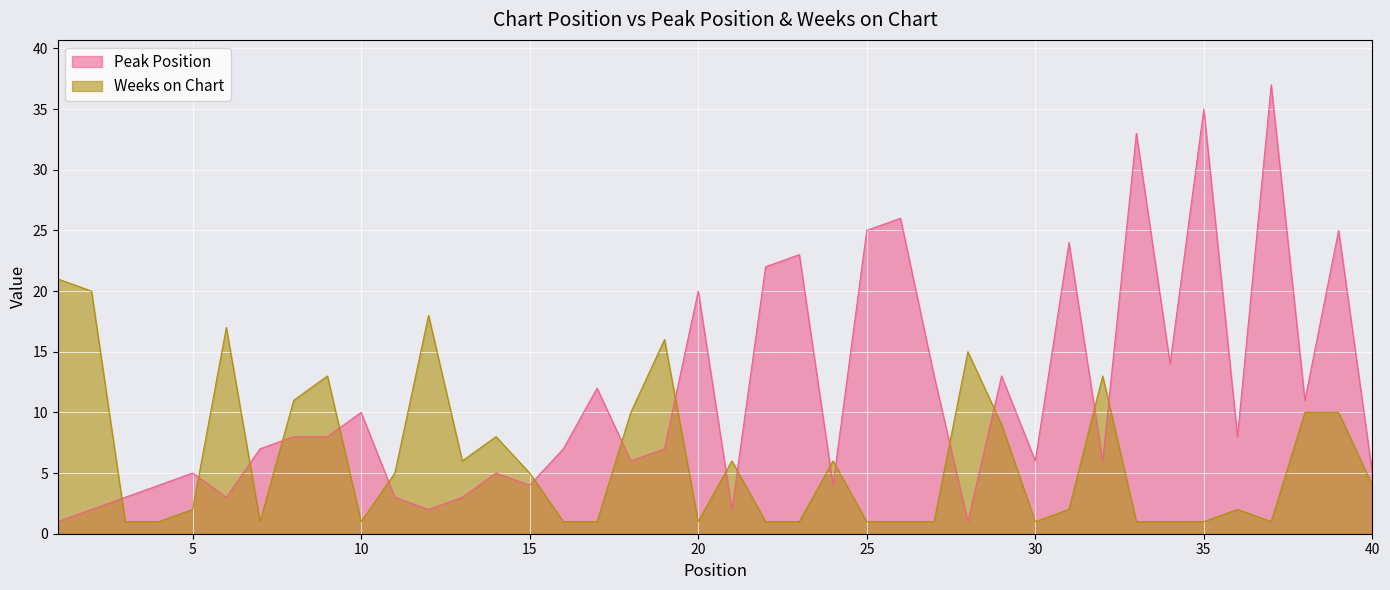

At 8, list the series in order from largest to smallest.

Weeks on Chart, Peak Position